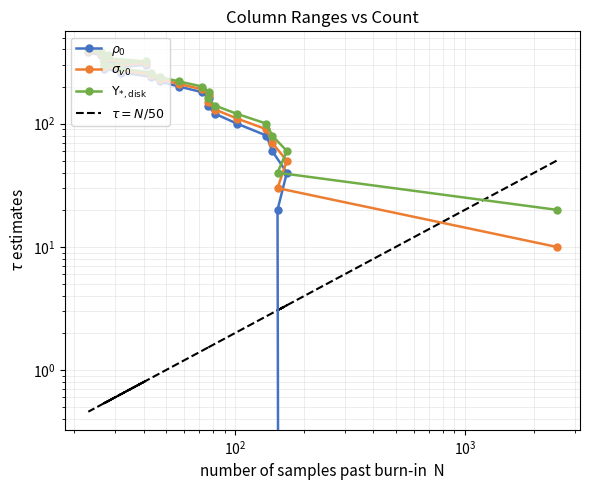

How many times do $\sigma_{v0}$ and $\tau = N/50$ cross each other?

1